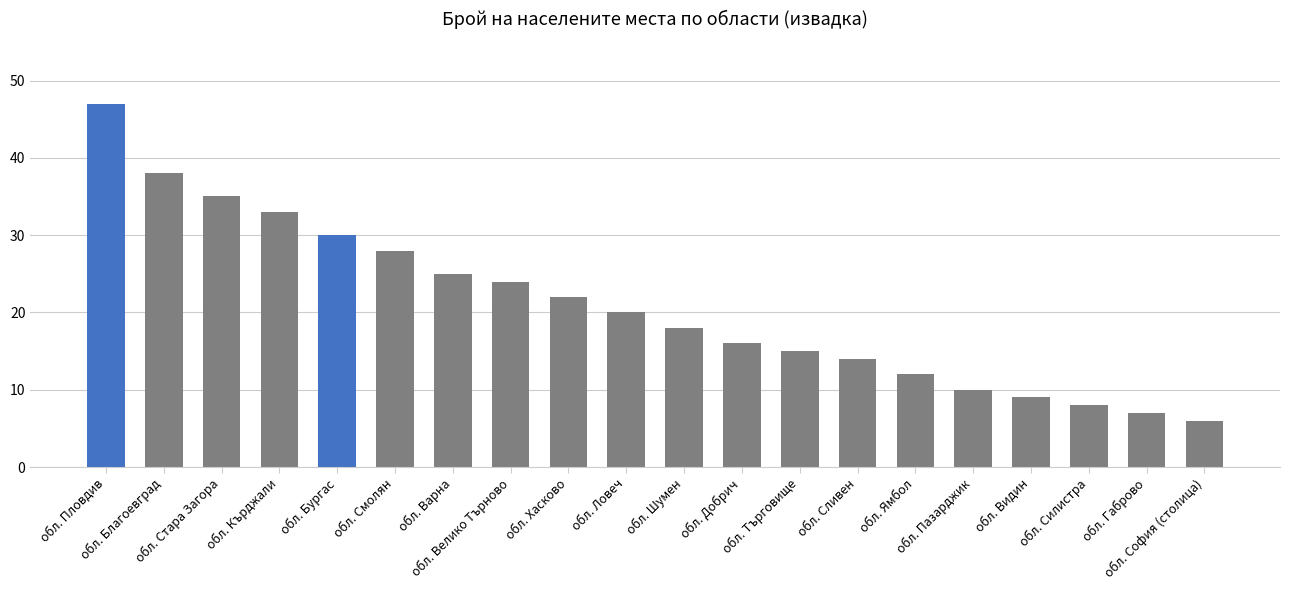

What is the approximate value at обл. Габрово, to the nearest 5?

5